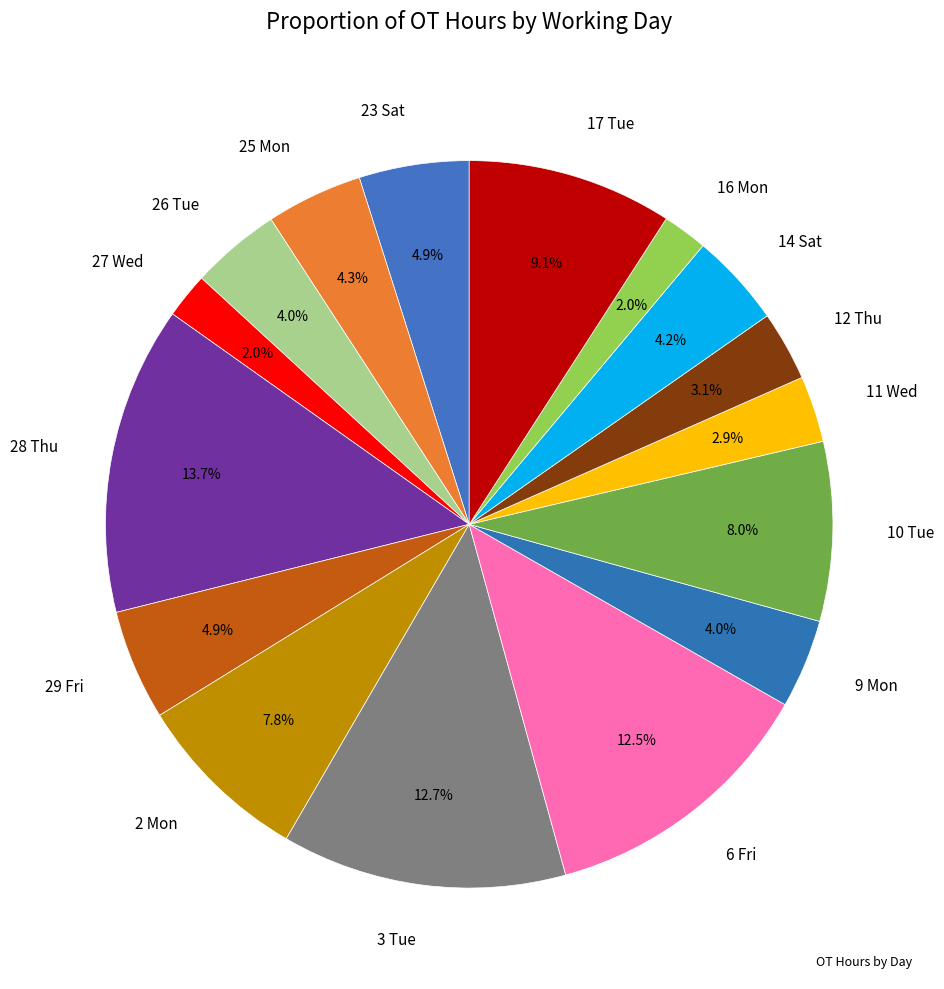

How many slices are in this pie chart?

16